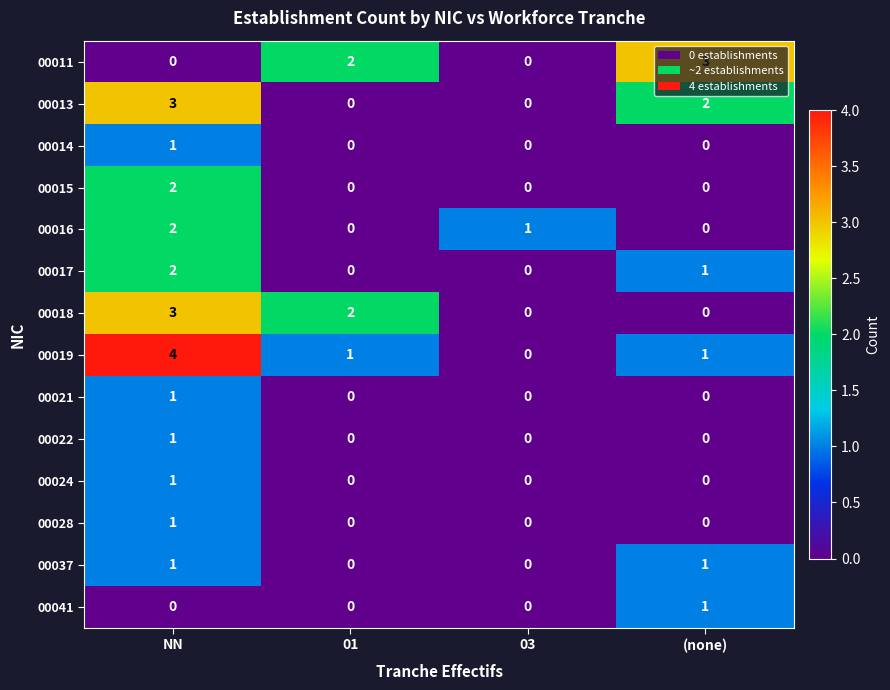

What is the difference between the maximum and minimum values in the 00011 series?

3